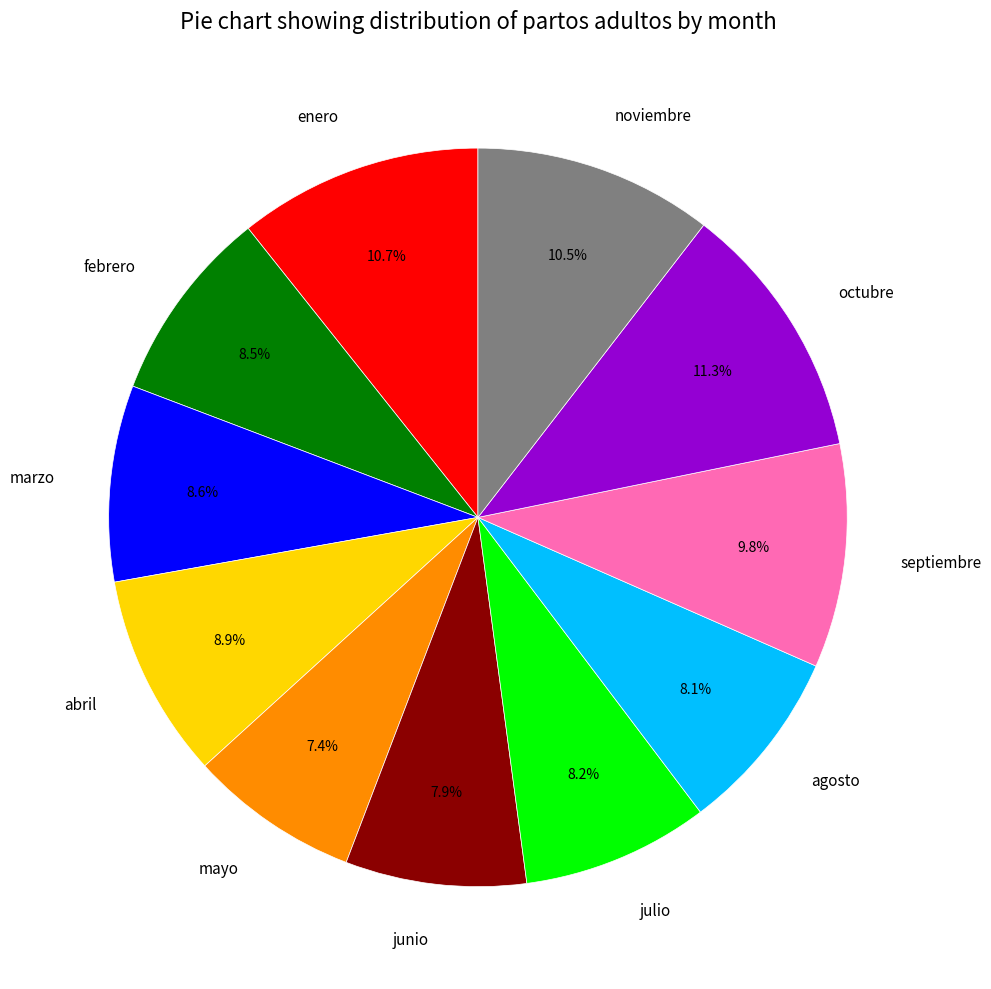

Count the number of slices in the pie.

11